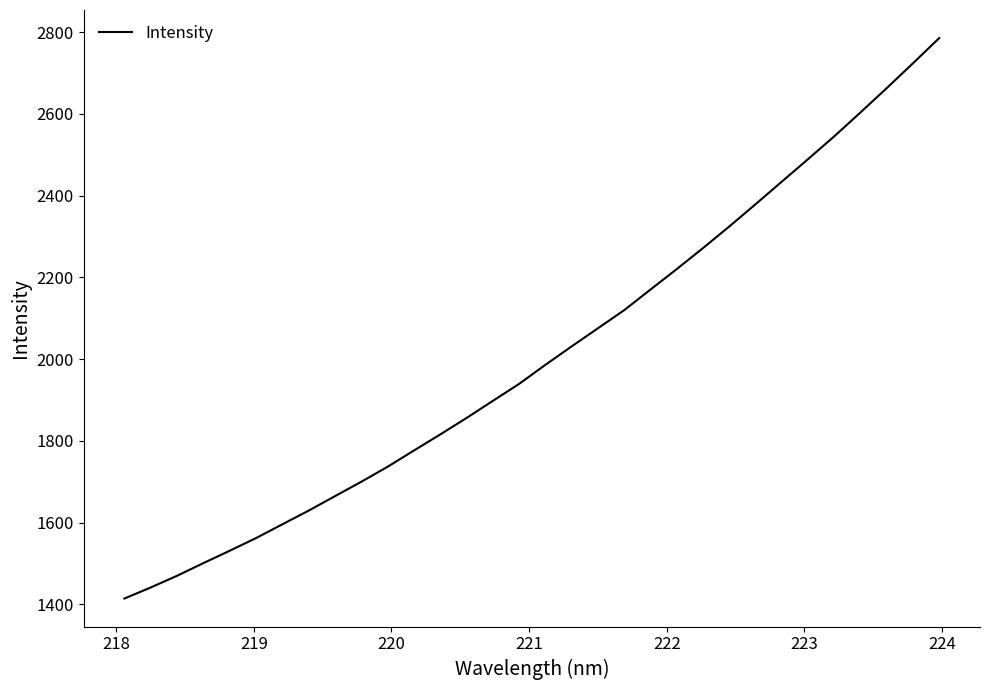

What is the difference between the maximum and minimum values?

1370.9